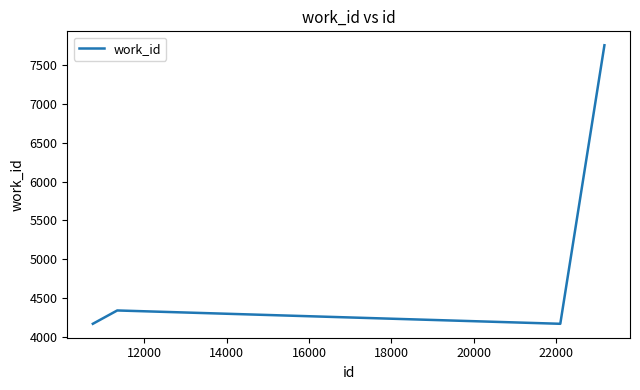

True or false: there are more than 0 points higher than both neighbors.

True